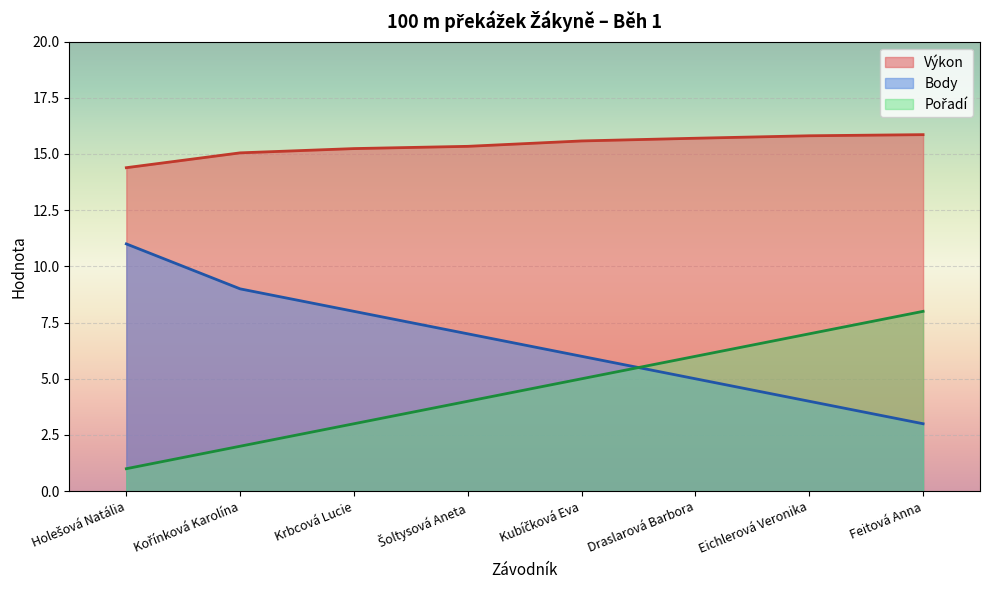

How many data points in Výkon are less than 15?

1